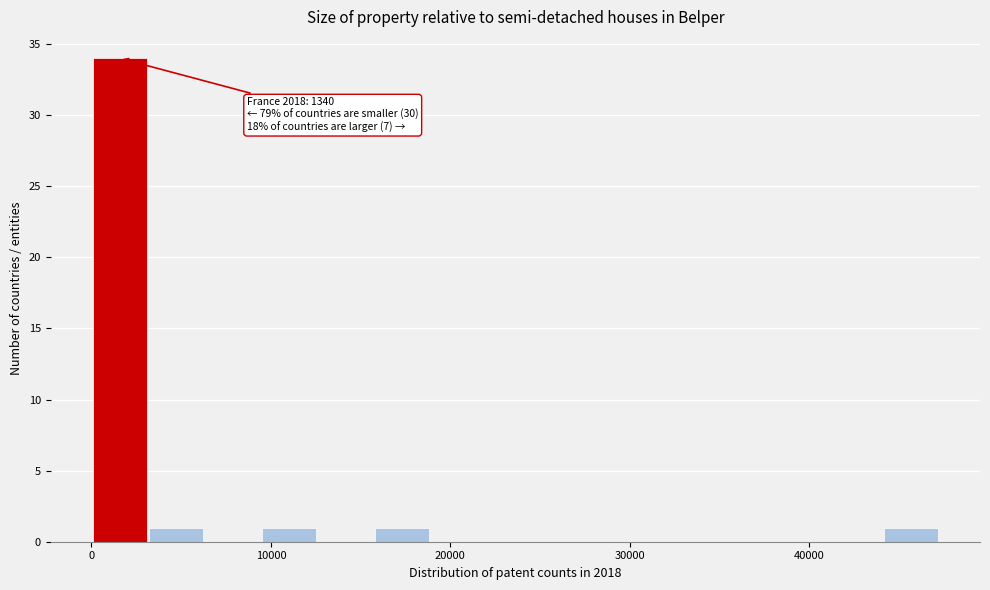

Around what value on the x-axis is the tallest bar? Give the approximate position of its centre, as read against the axis.

2000